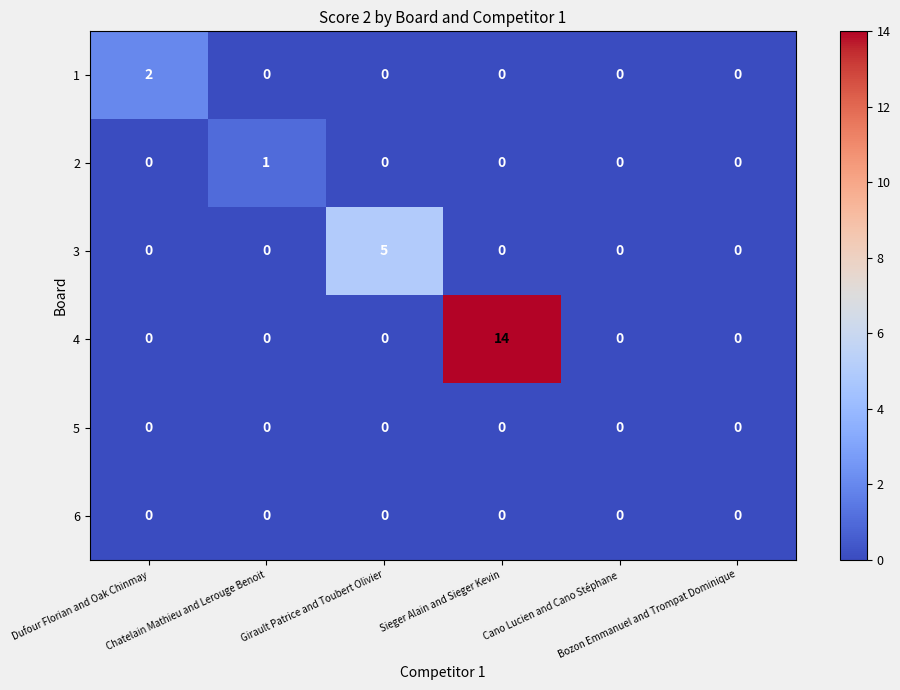

Which series has the largest range (max minus min)?

4